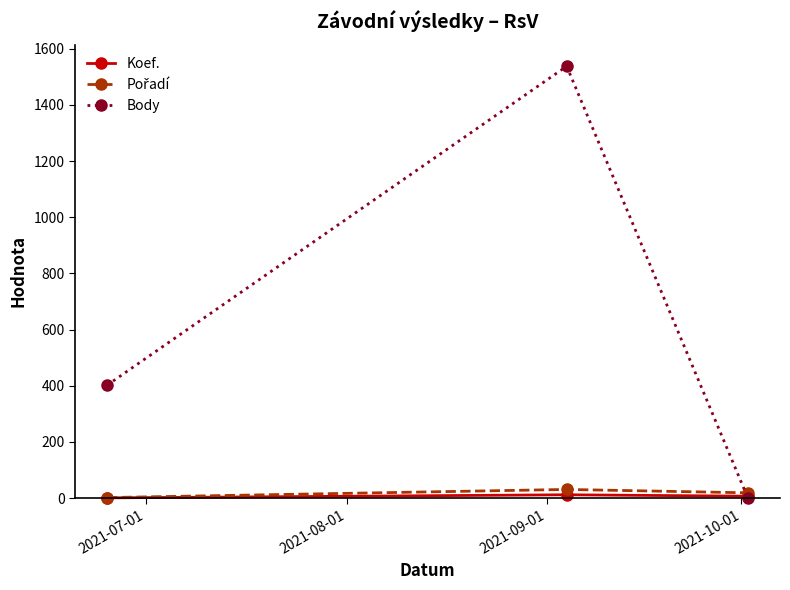

How many data points in Body are less than 402?

1